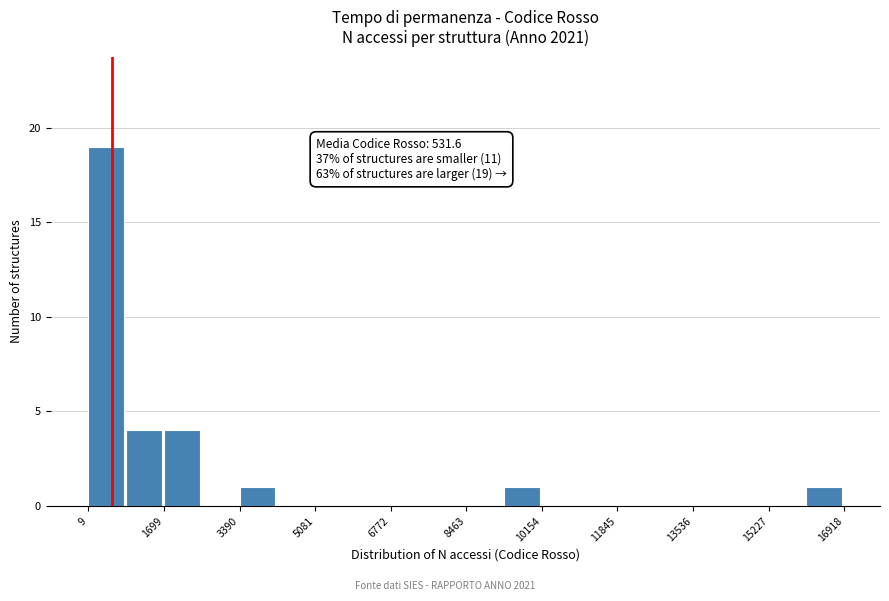

Which range on the x-axis has the tallest bar?

0 to 800